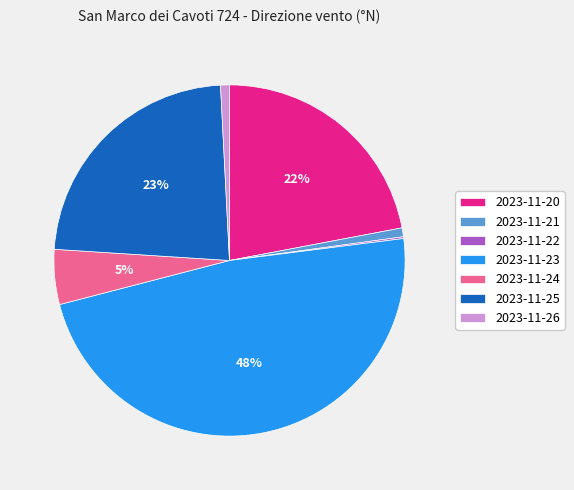

Is it true that 2023-11-26 is 1% of the pie?

True